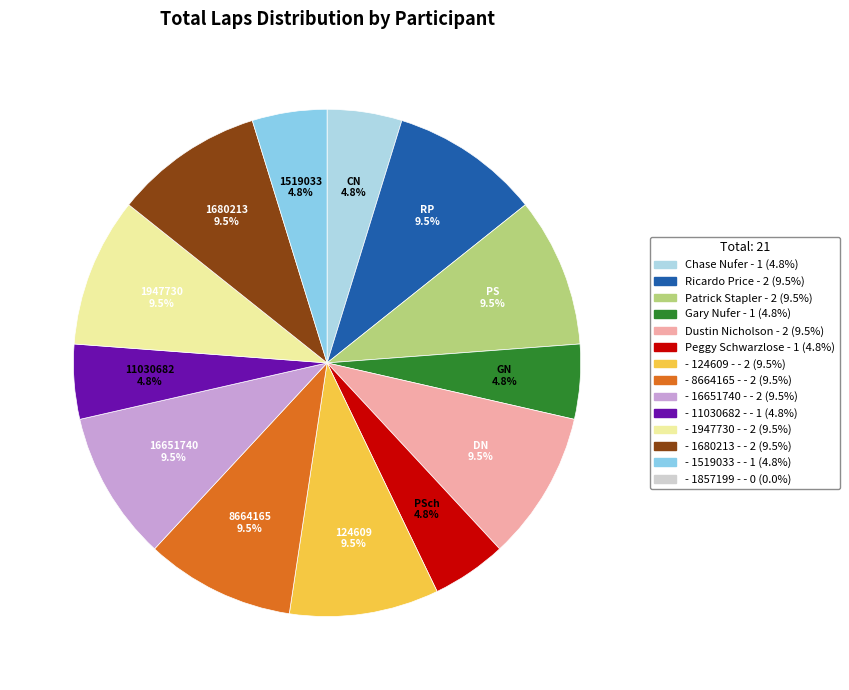

Rank the categories by value from lowest to highest.

- 1857199 -, Chase Nufer, Gary Nufer, Peggy Schwarzlose, - 11030682 -, - 1519033 -, Ricardo Price, Patrick Stapler, Dustin Nicholson, - 124609 -, - 8664165 -, - 16651740 -, - 1947730 -, - 1680213 -